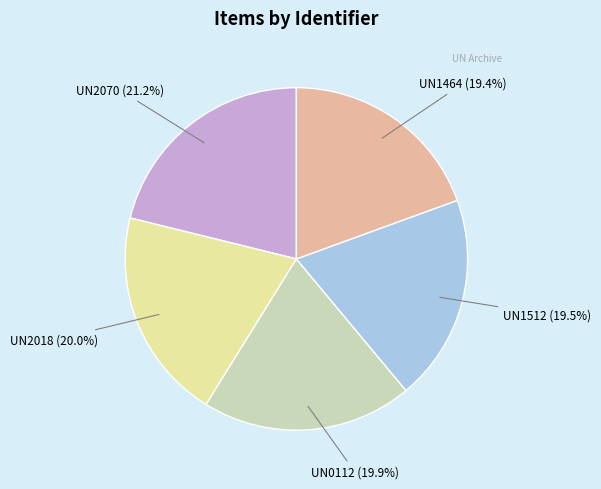

Does any single category account for the majority?

No